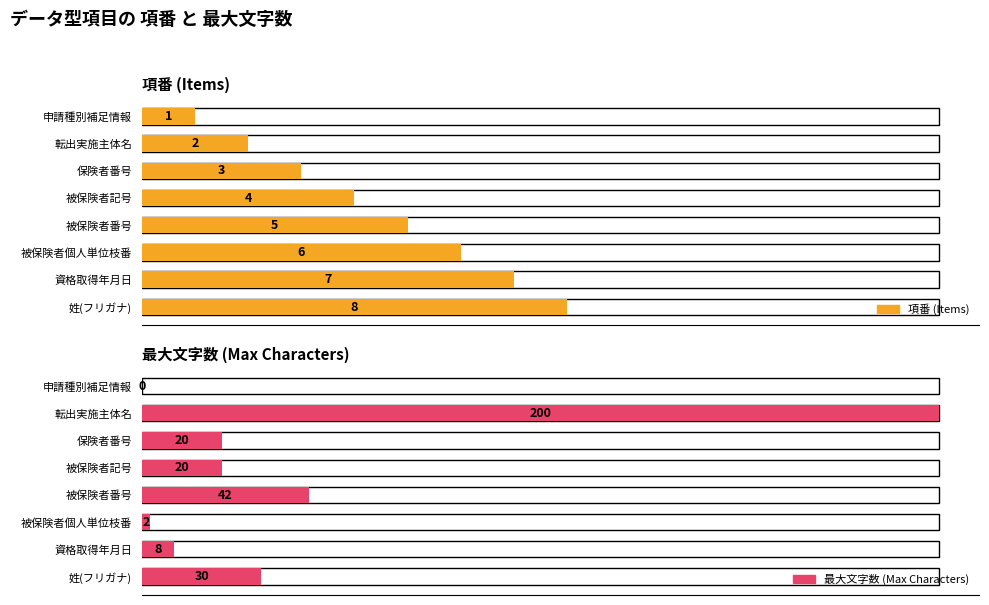

What is the difference between the maximum and second lowest values in the 項番 (Items) series?

6